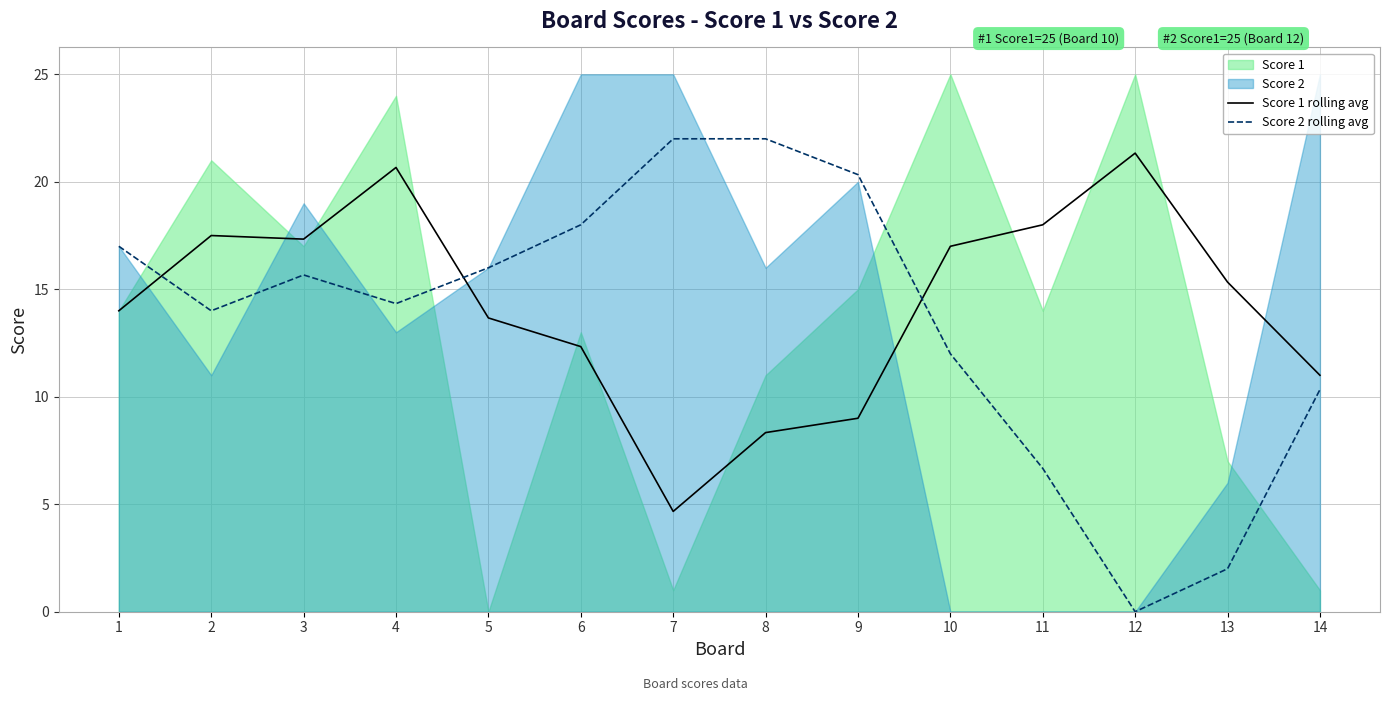

What is the average value of the Score 2 rolling avg series?

13.6